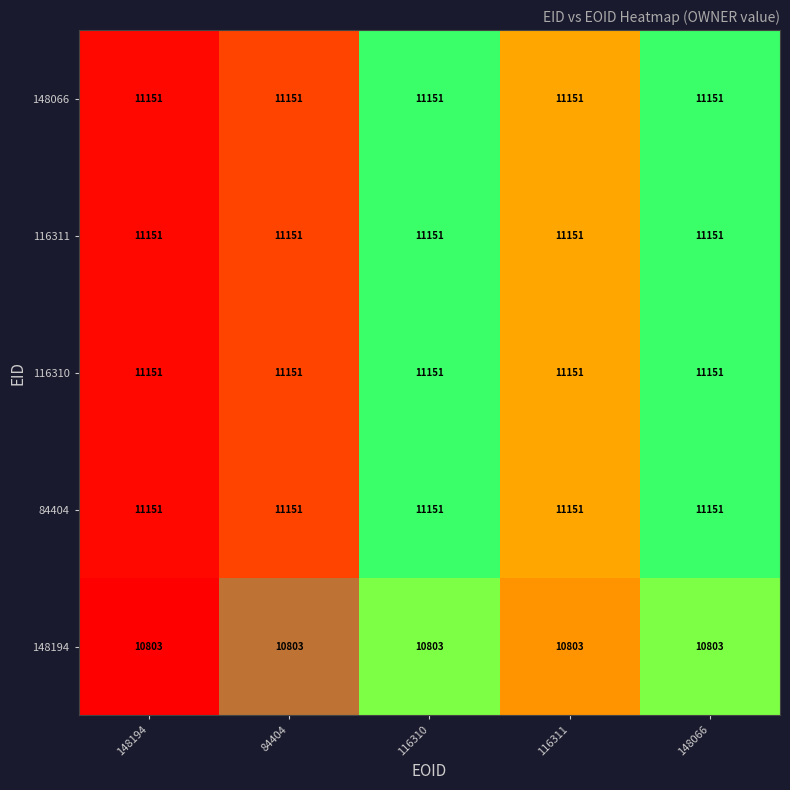

True or false: 148066 has a value of 11151 at 116310.

True